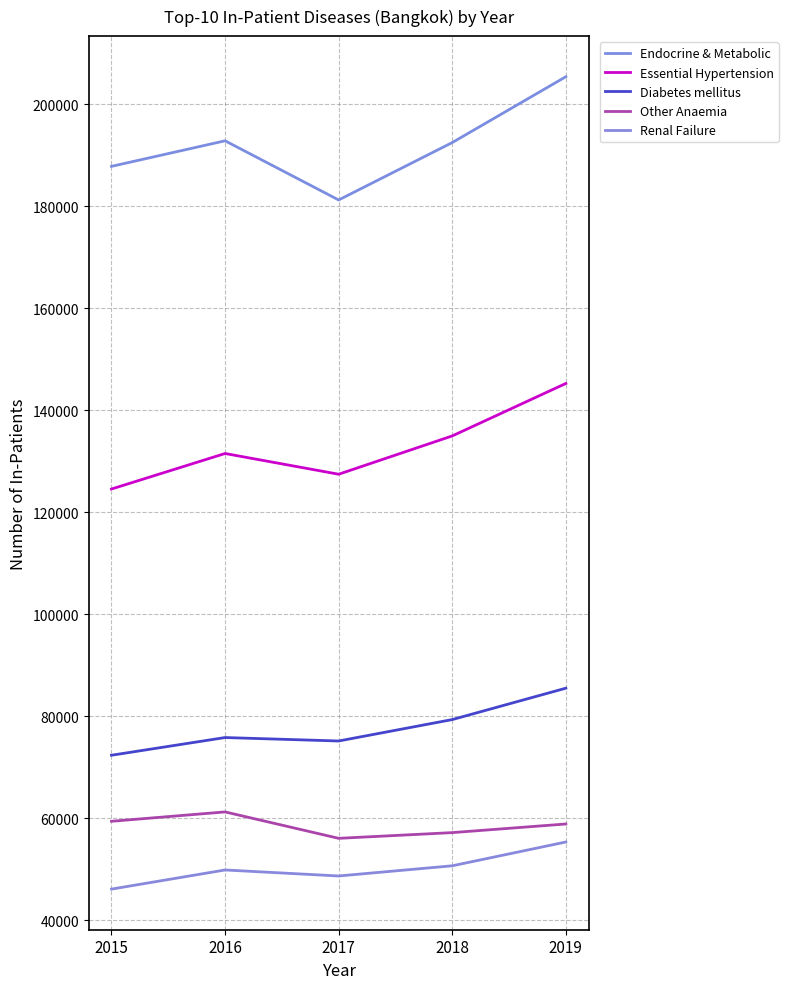

What are all the series names shown in the legend?

Endocrine & Metabolic, Essential Hypertension, Diabetes mellitus, Other Anaemia, Renal Failure